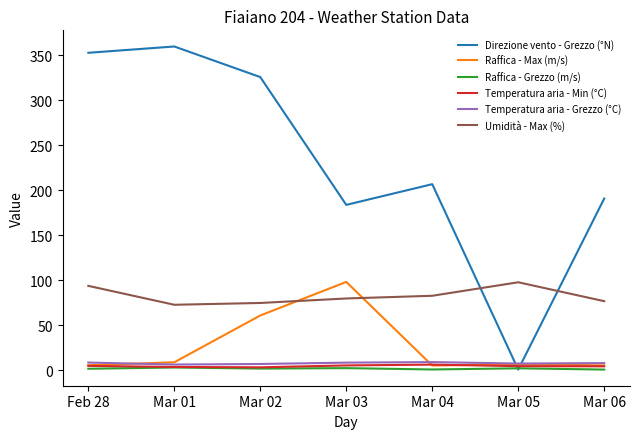

What is the greatest value displayed?

360.0